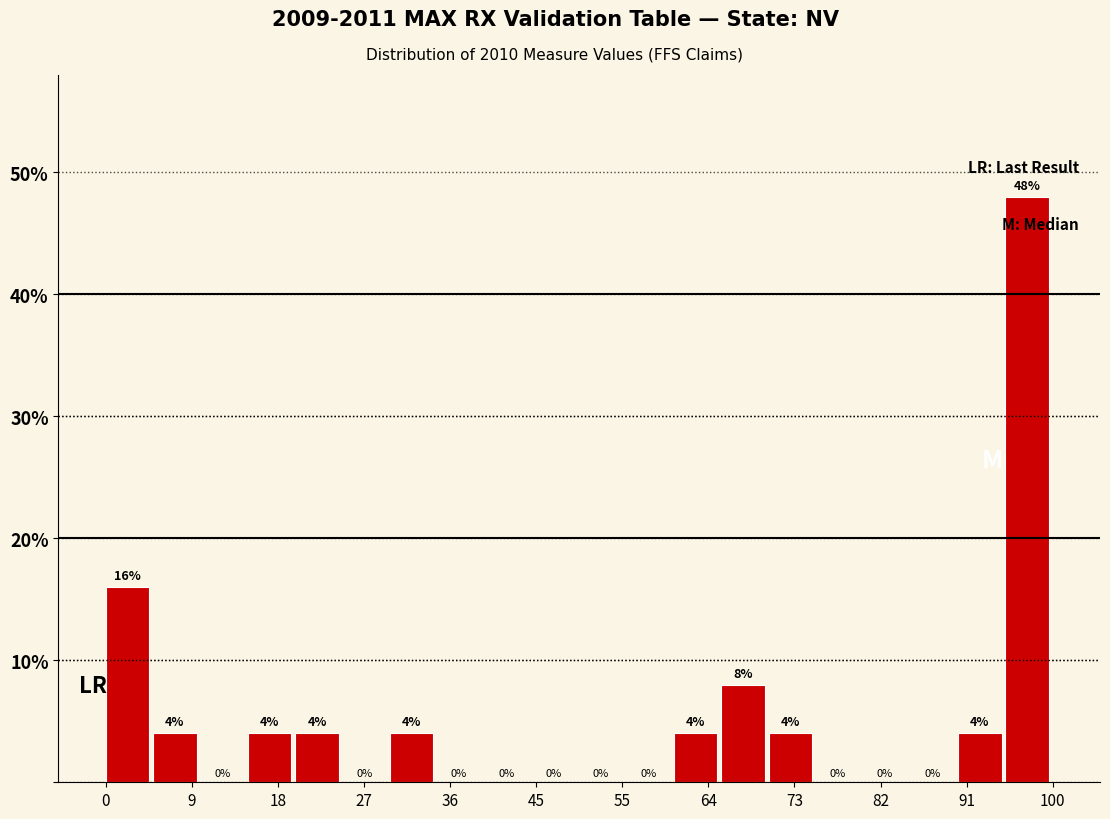

Which range on the x-axis has the tallest bar?

95 to 100